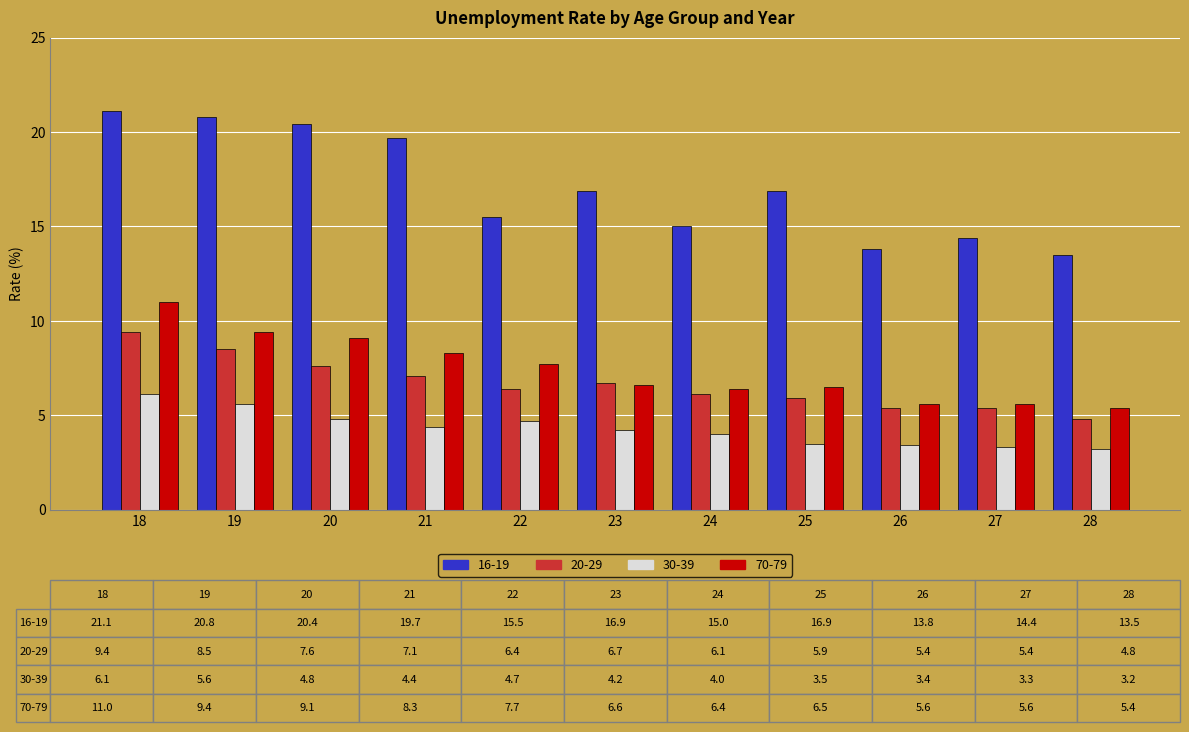

What are all the series names shown in the legend?

16-19, 20-29, 30-39, 70-79